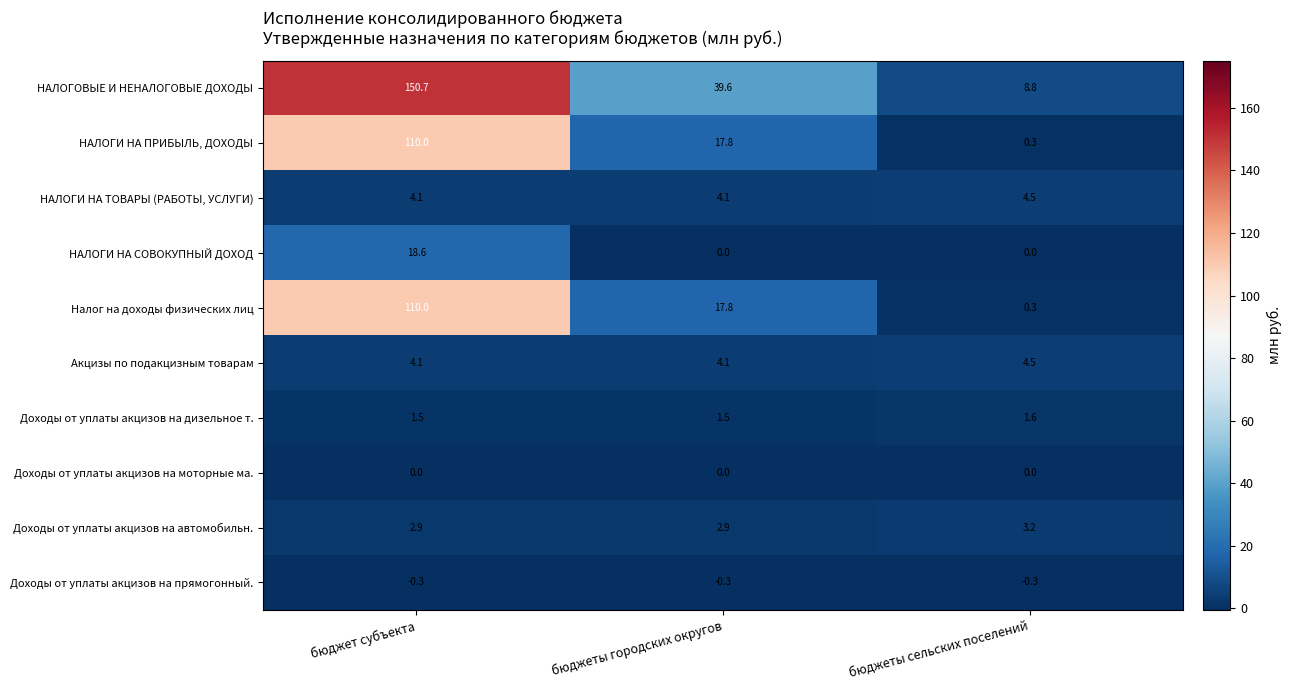

Between бюджеты городских округов and бюджеты сельских поселений, which series saw the biggest shift?

НАЛОГОВЫЕ И НЕНАЛОГОВЫЕ ДОХОДЫ